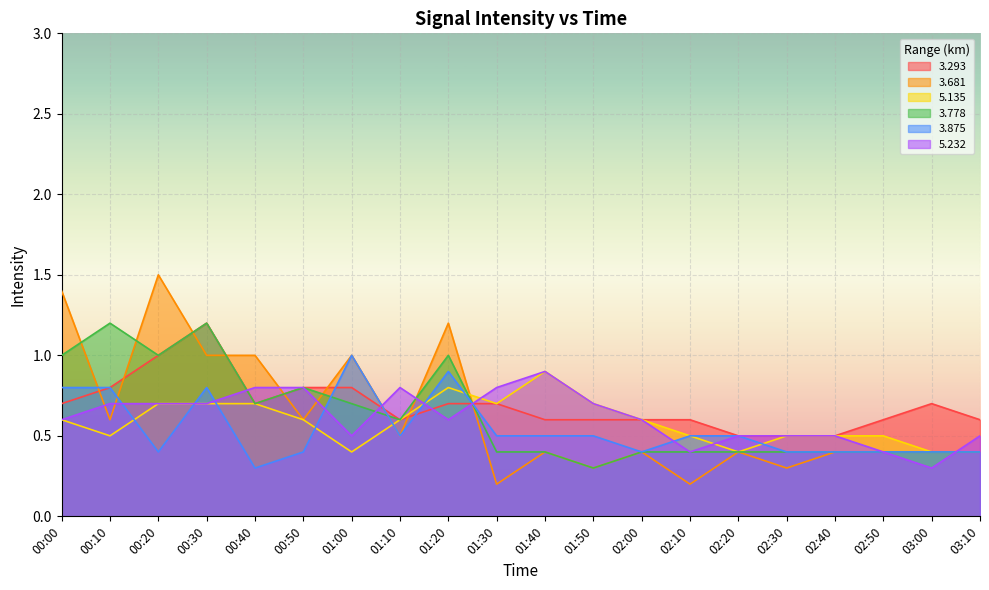

What is the label of the 17th point from the left?

02:40